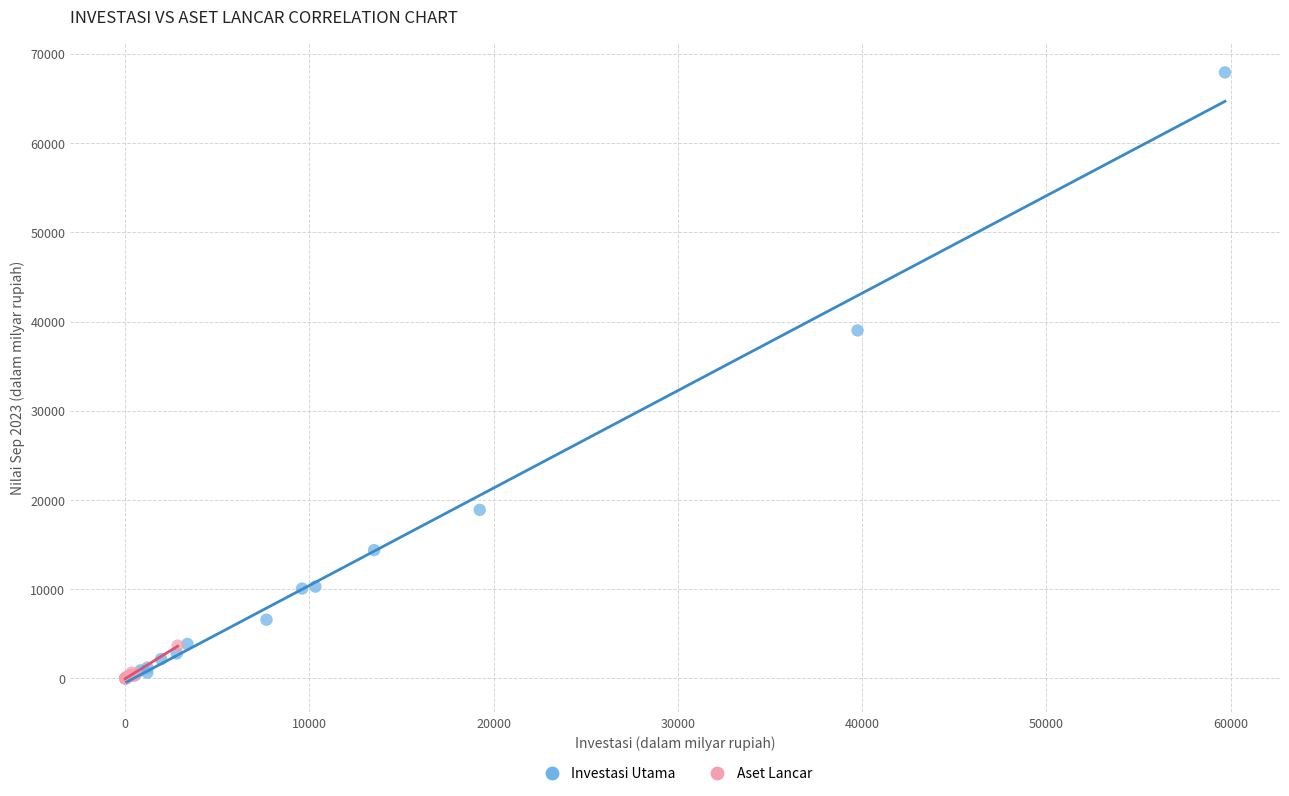

Which series contains the highest Y value?

Investasi Utama